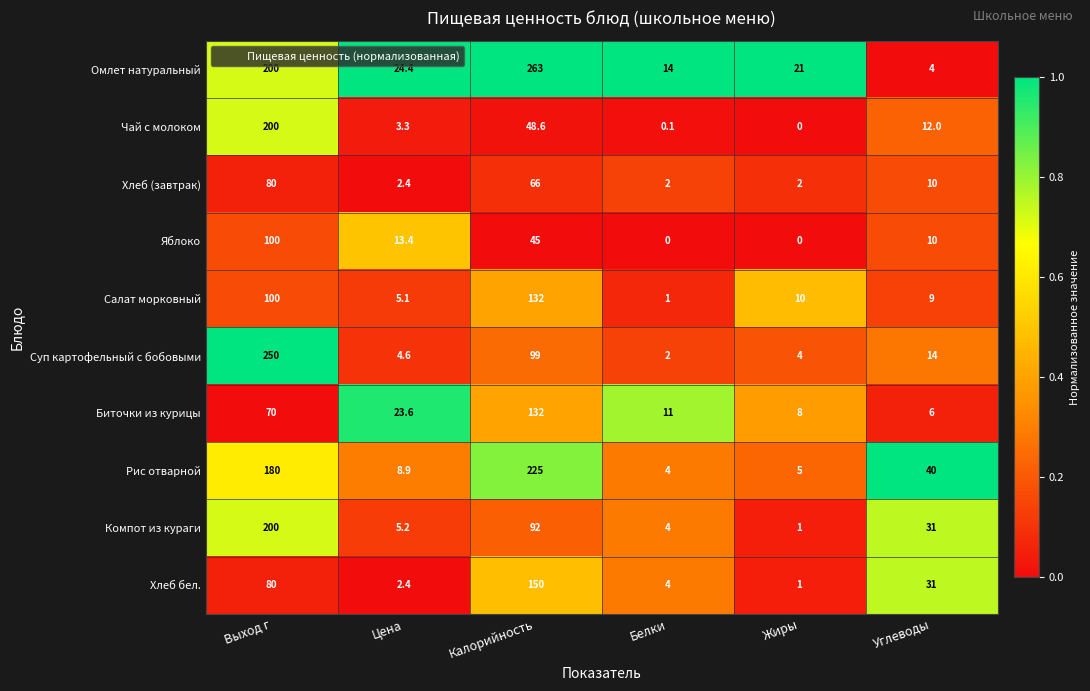

What is the spread (max minus min) of values at Калорийность?

218.0